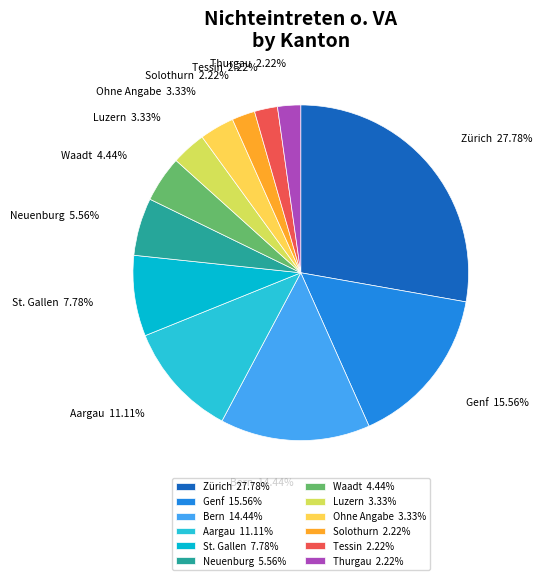

Is there any slice that represents more than half of the pie?

No